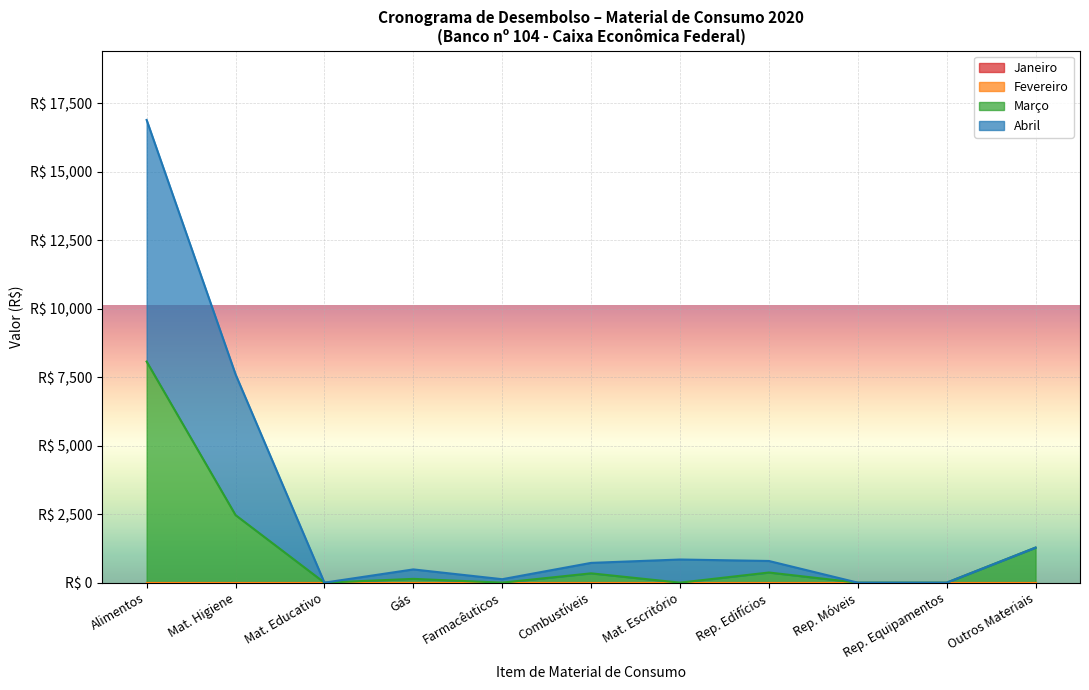

Which has a higher value, Alimentos or Material de Escritório?

Alimentos